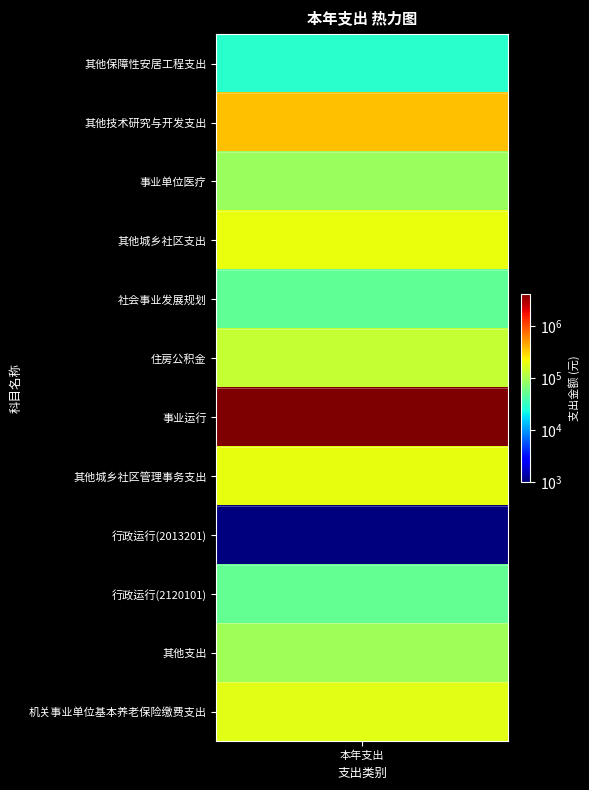

Rank the categories by value from highest to lowest.

事业运行, 其他技术研究与开发支出, 其他城乡社区支出, 其他城乡社区管理事务支出, 机关事业单位基本养老保险缴费支出, 住房公积金, 其他支出, 事业单位医疗, 行政运行(2120101), 社会事业发展规划, 其他保障性安居工程支出, 行政运行(2013201)